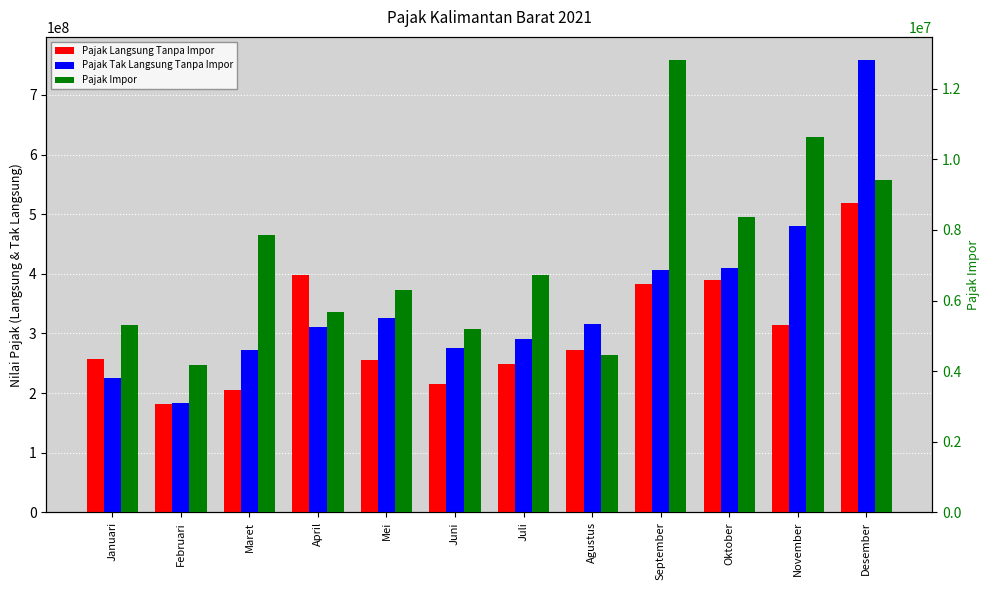

Which label corresponds to the smallest value in the chart?

Februari